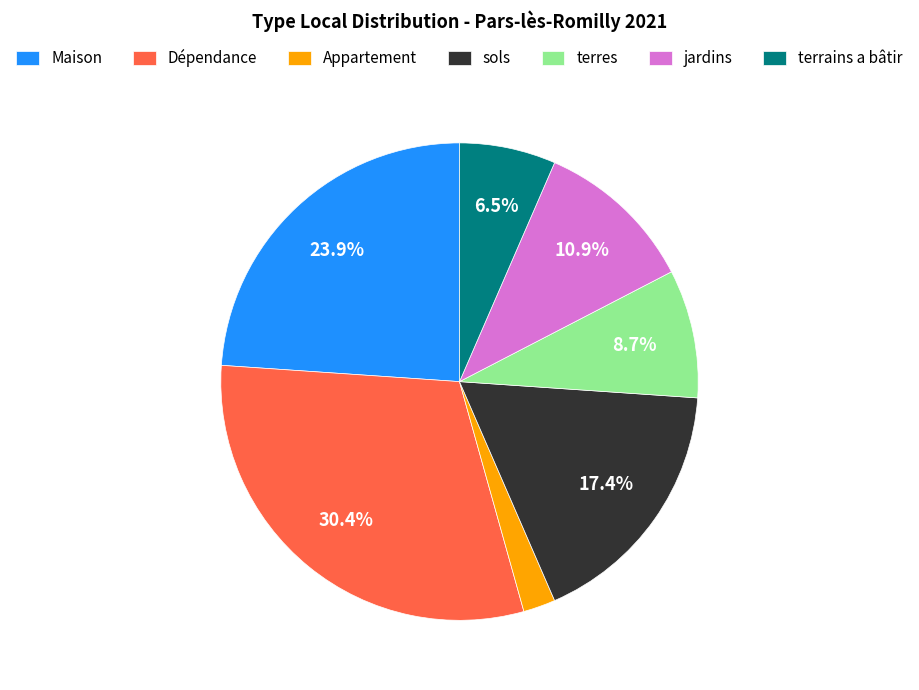

Rank the categories by value from highest to lowest.

Dépendance, Maison, sols, jardins, terres, terrains a bâtir, Appartement